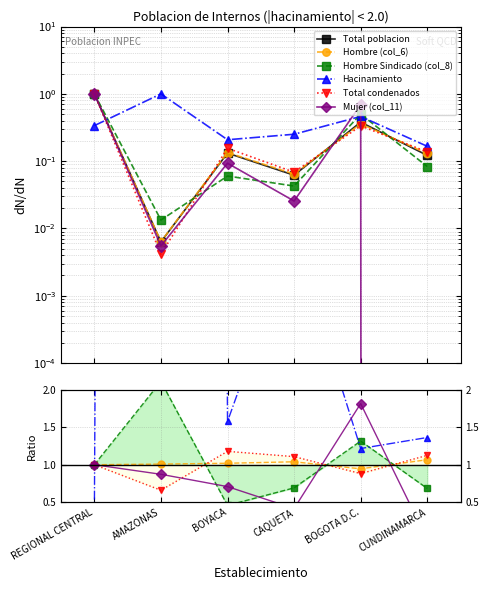

At how many categories does at least one series exceed 51?

1